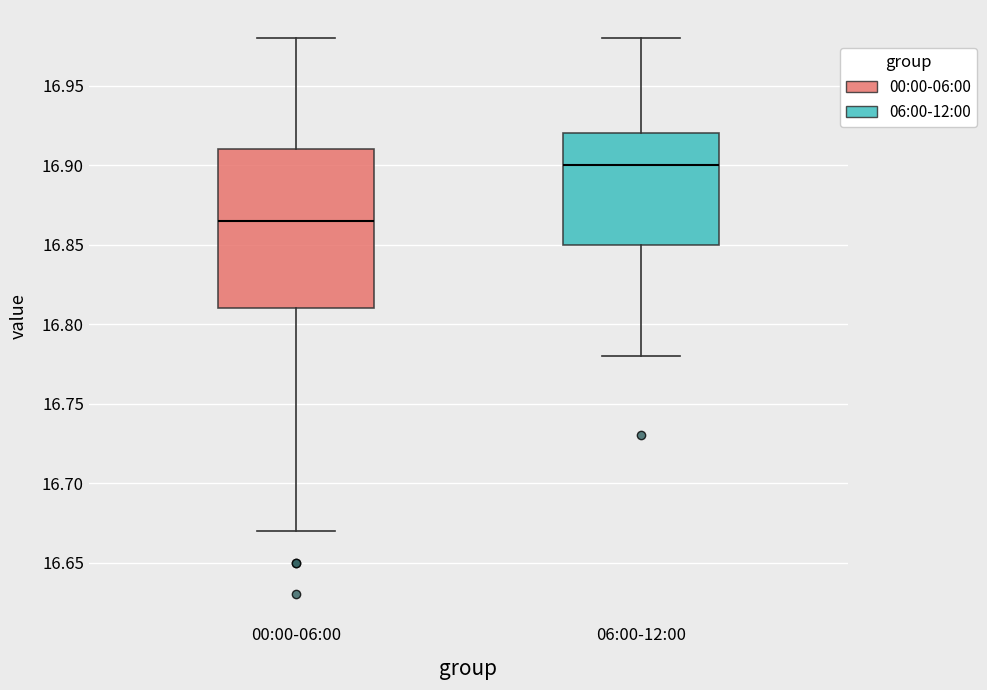

Which box is the tallest, from its lower edge to its upper edge?

00:00-06:00